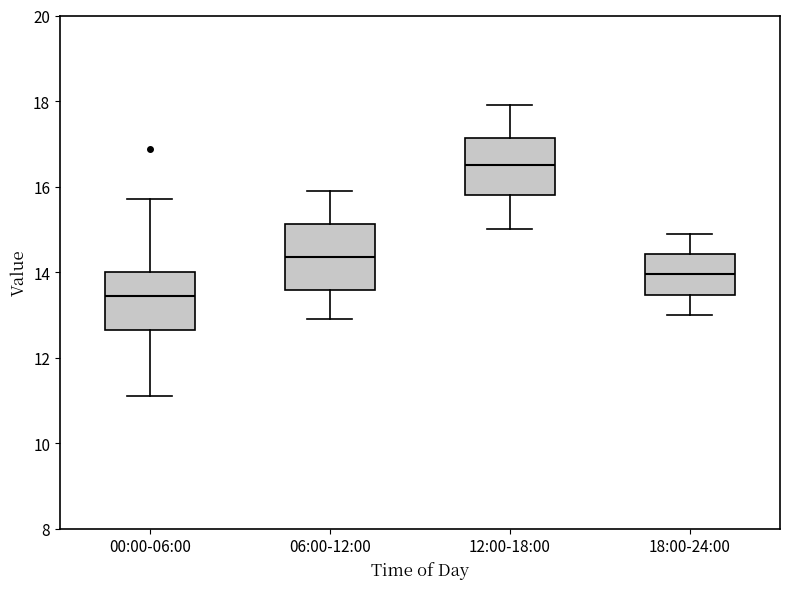

Comparing the boxes themselves (not the whiskers), which one is the tallest?

06:00-12:00